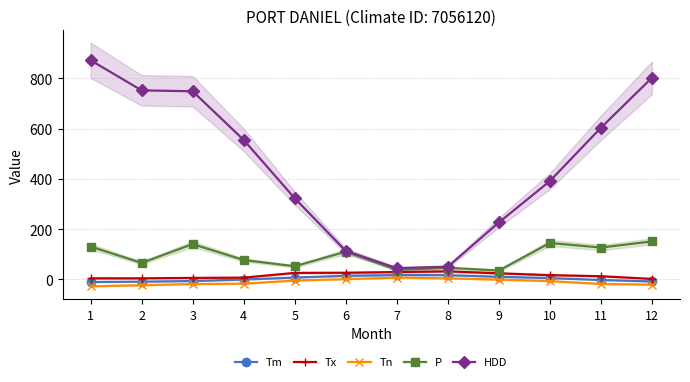

At how many categories does at least one series exceed 480?

6